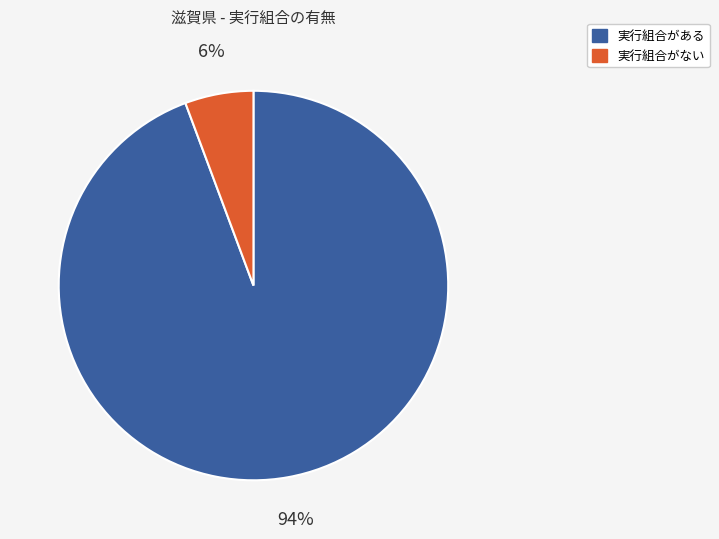

Which category accounts for the majority?

実行組合がある